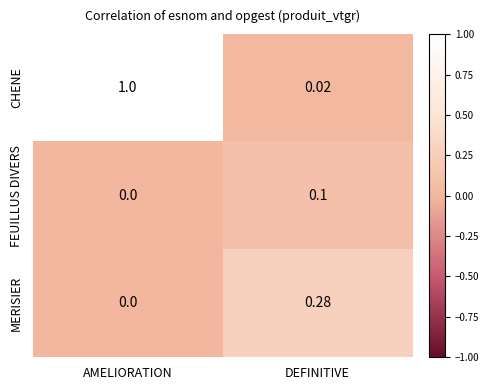

Which series has the largest total across all categories?

CHENE